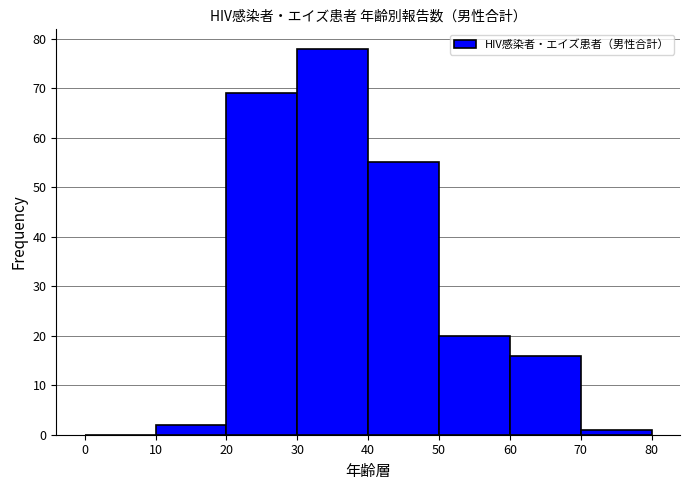

Reading left to right, list every bar in this chart as the range it spans on the x-axis followed by its height. The values are not printed on the chart, so give them approximately, as read against the axis.

0 to 10: 0
10 to 20: 2
20 to 30: 69
30 to 40: 78
40 to 50: 55
50 to 60: 20
60 to 70: 16
70 to 80: 1